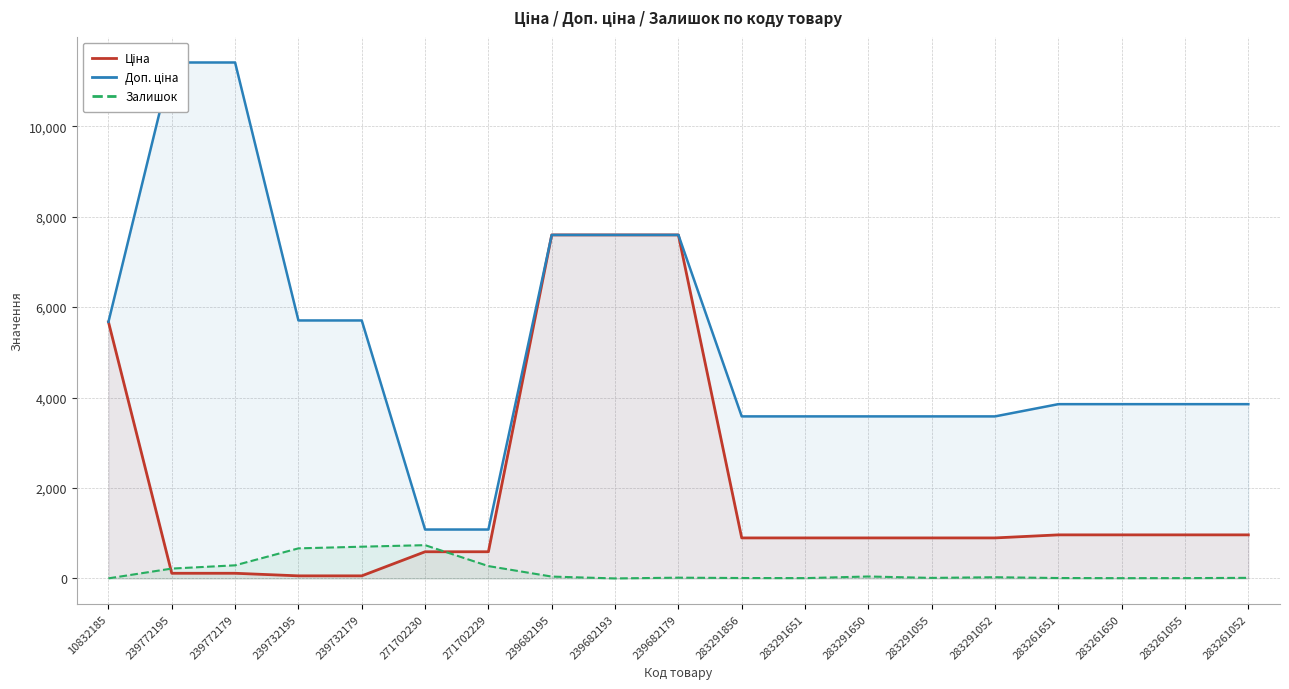

Which category has the lowest value in the Доп. ціна series?

271702230